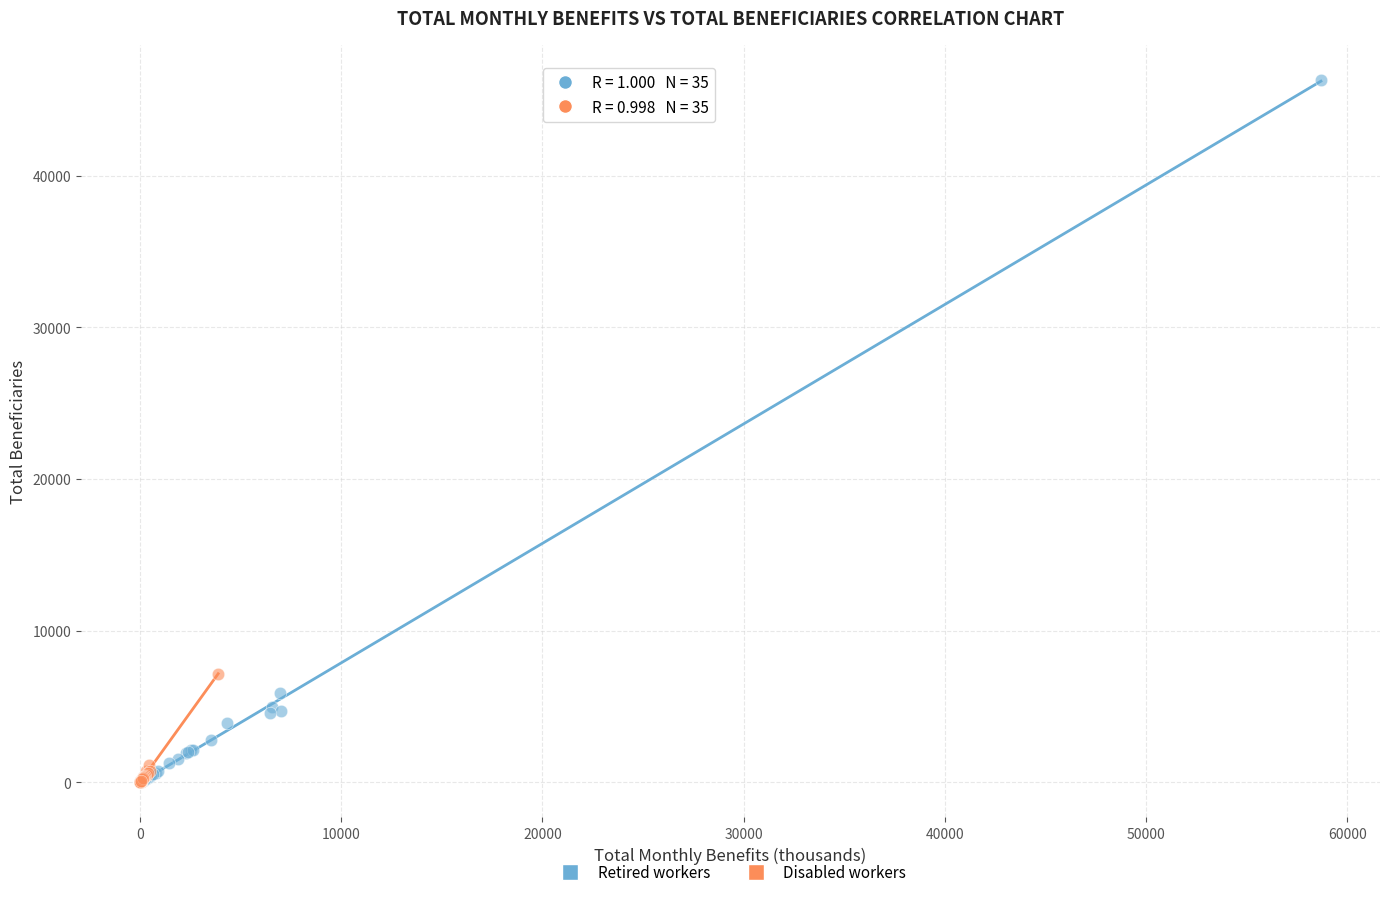

Which series reaches the maximum Y coordinate?

Retired workers